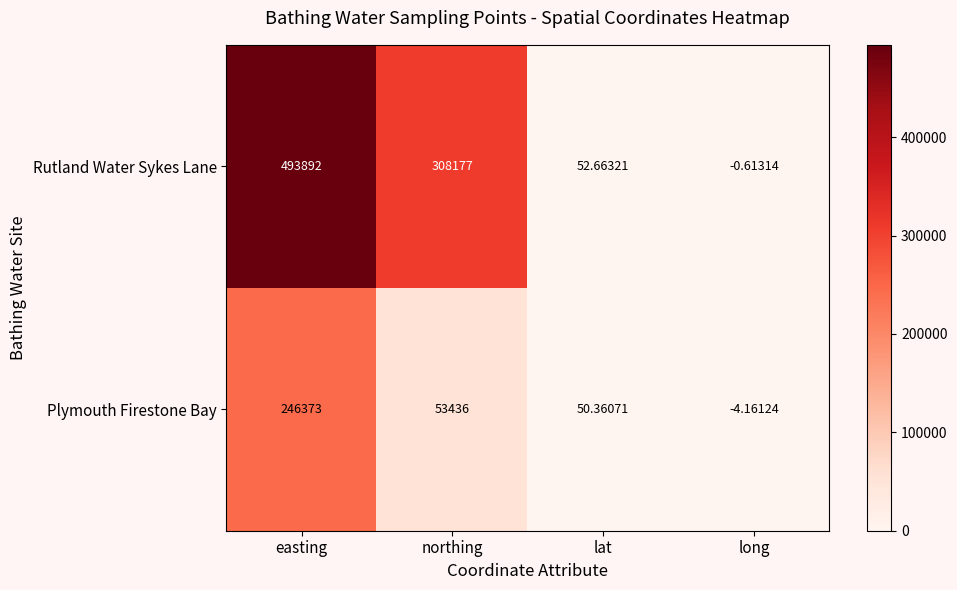

At how many categories does at least one series exceed 300710?

2